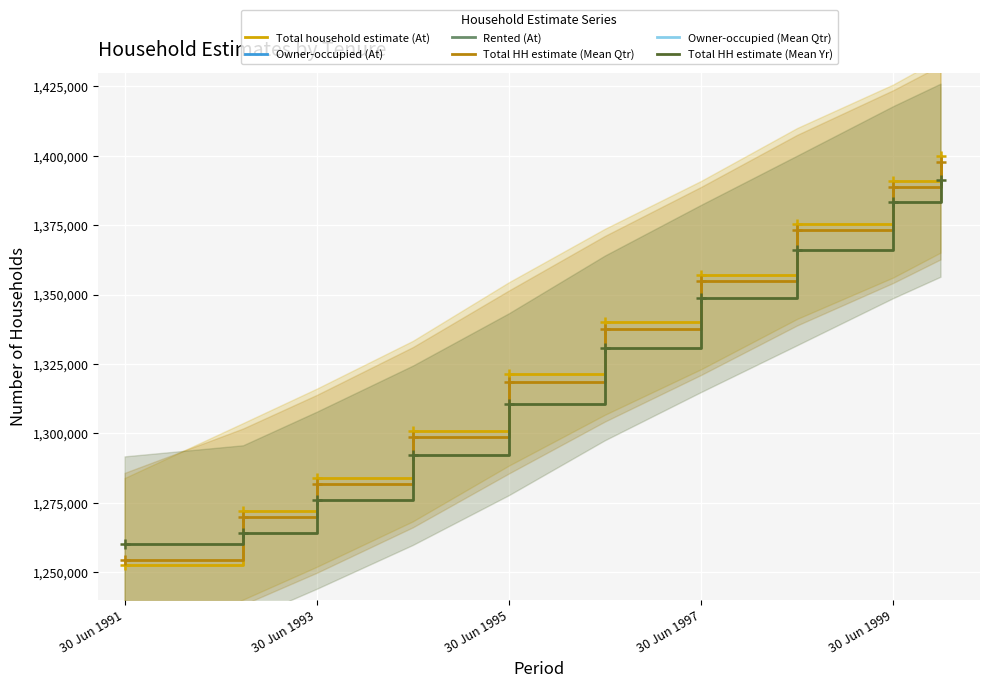

Which series has the largest total across all categories?

Total household estimate (At)